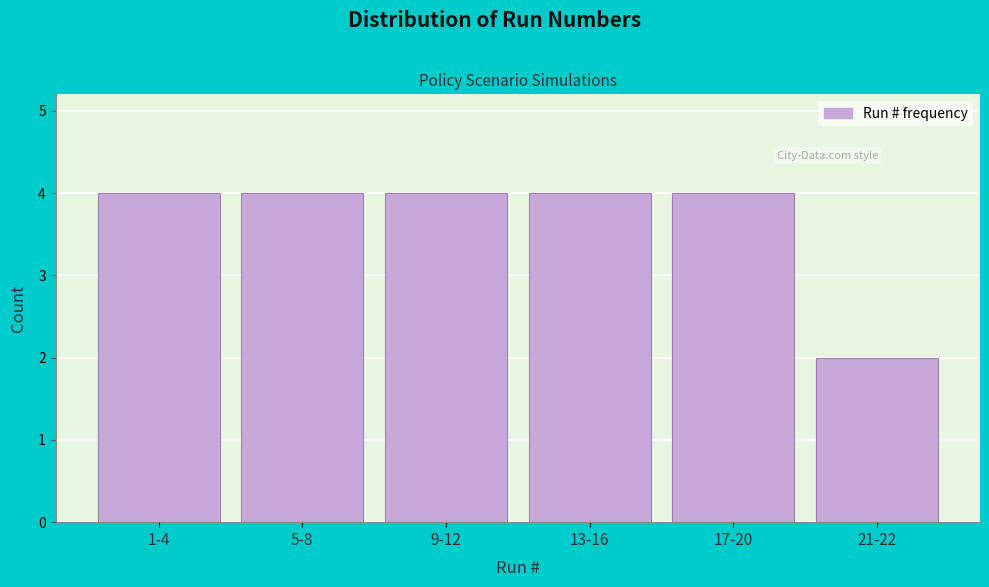

Reading left to right, list all the values displayed in this chart.

1-4=4	5-8=4	9-12=4	13-16=4	17-20=4	21-22=2